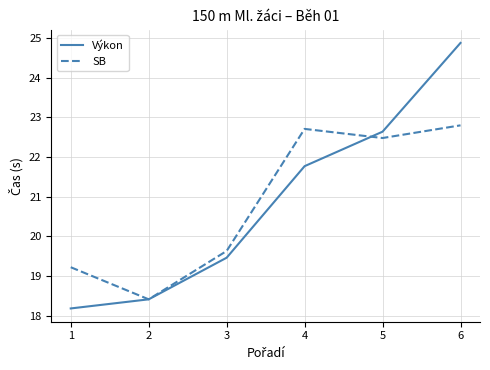

Is the value of Výkon at 6 greater than the value of SB at 4?

Yes